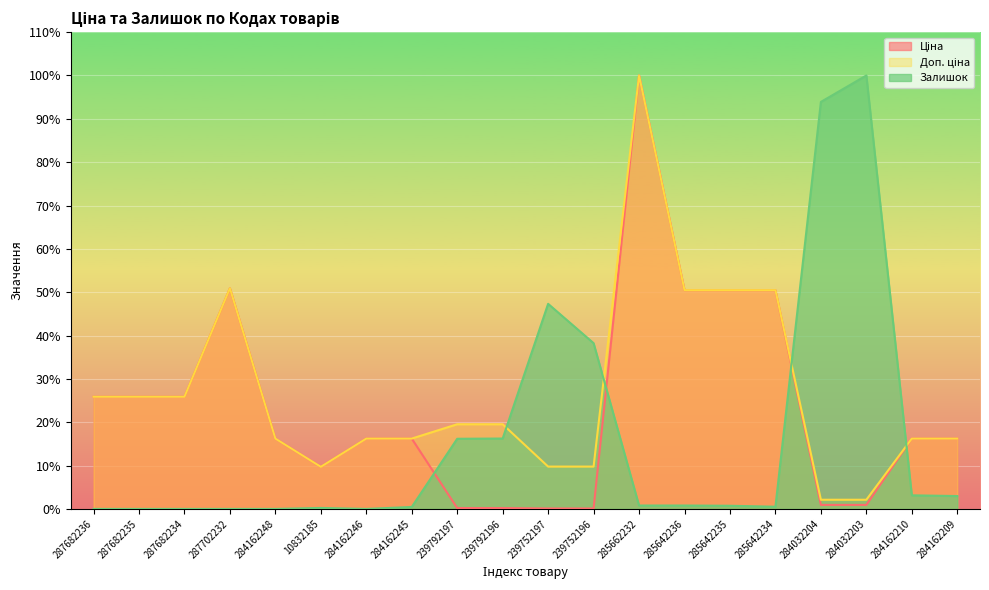

What is the sum of the Доп. ціна values at 284162245 and 285642236?

66.7